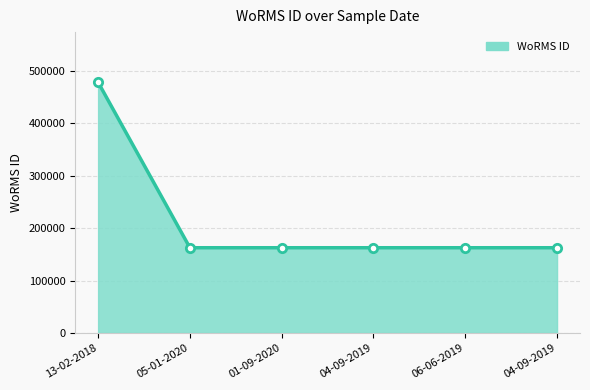

Does the chart have visible grid lines?

Yes